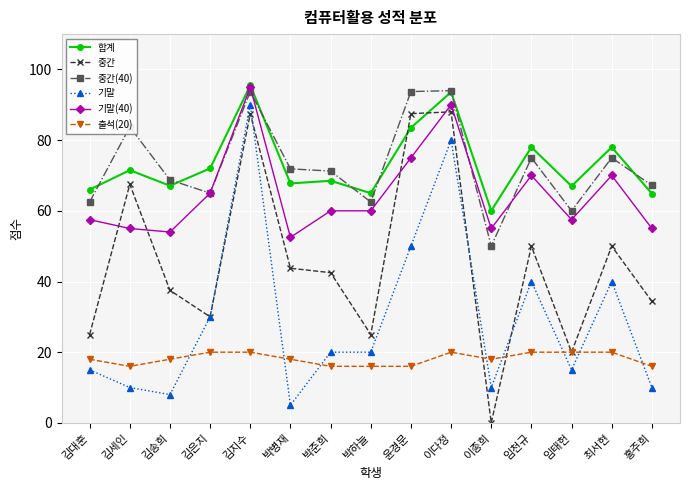

What position from the left is 박하늘?

8